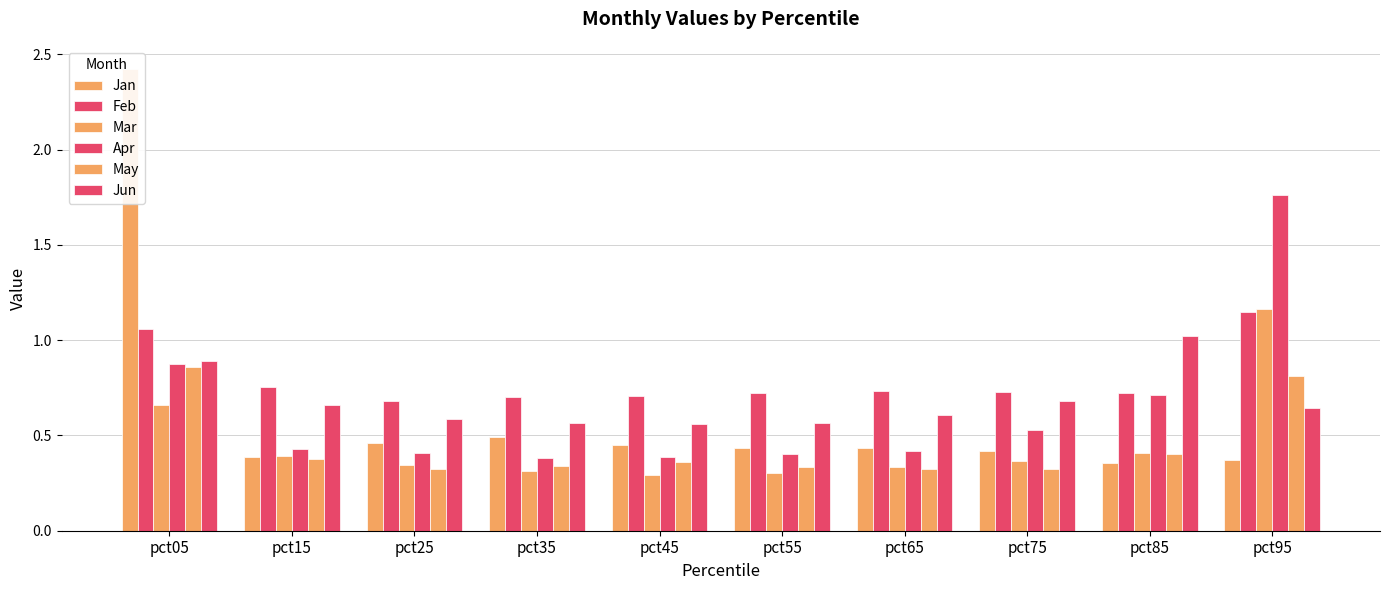

Is it true that Jan equals 0.5 at pct35?

True